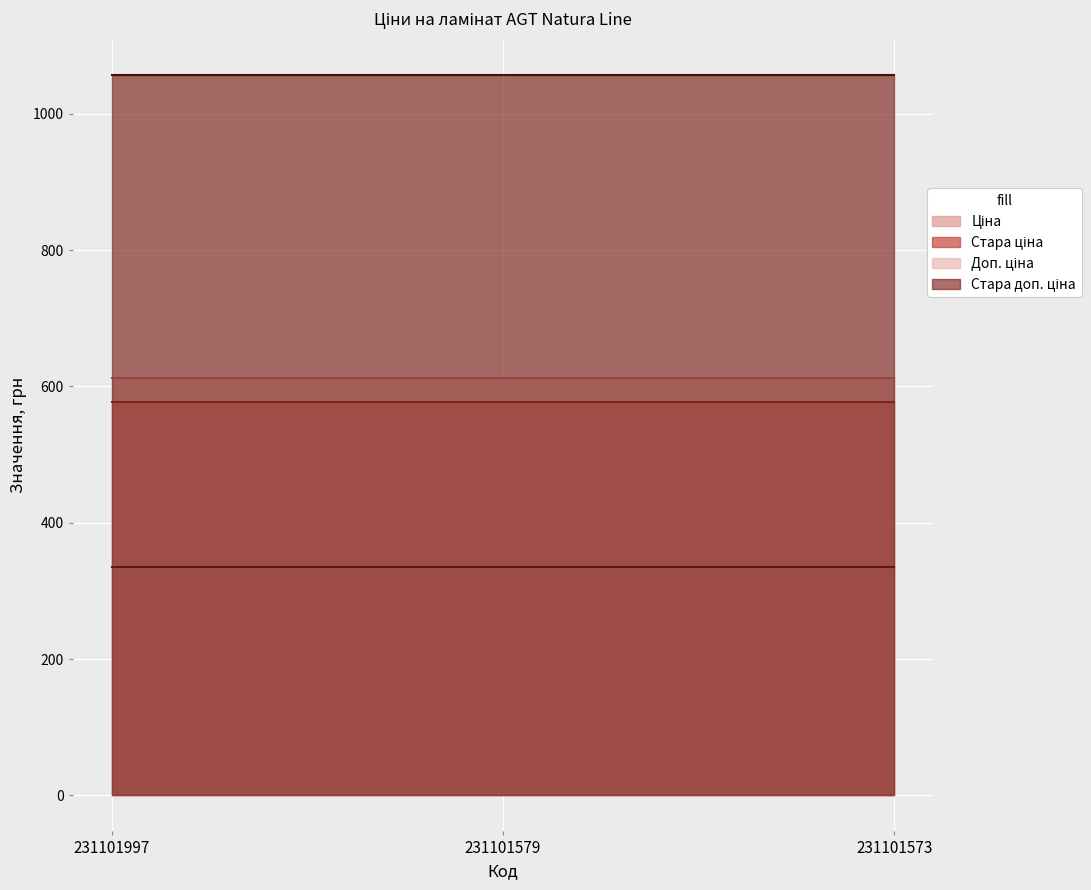

Reading left to right, list all the values displayed in this chart.

Ціна: 334.4	334.4	334.4
Стара ціна: 576.6	576.6	576.6
Доп. ціна: 613.0	613.0	613.0
Стара доп. ціна: 1057.2	1057.2	1057.2